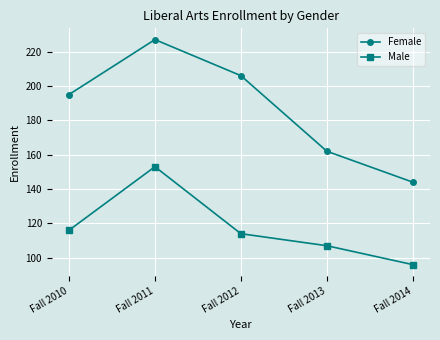

The value of Male at Fall 2014 is 40. True or false?

False